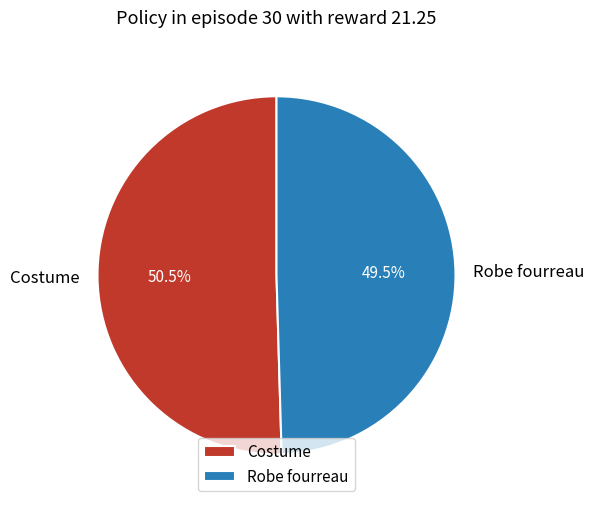

To the nearest percent, what is the average slice percentage?

50%